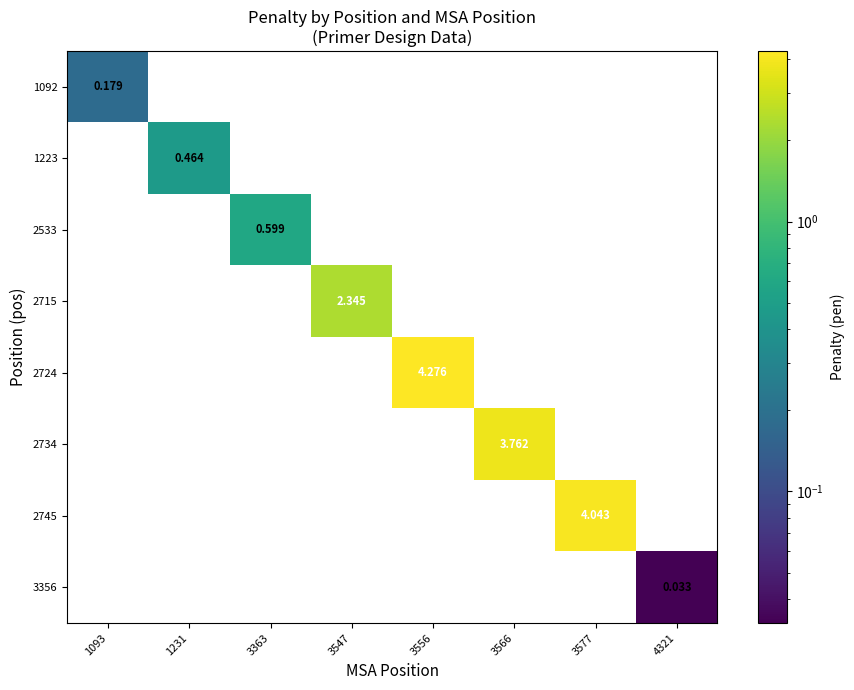

How many positive values does the 3356 series have?

1